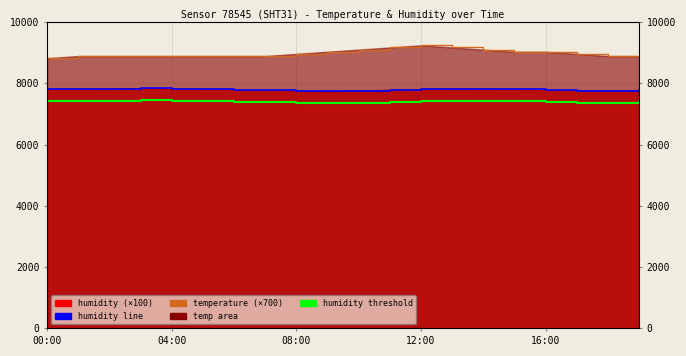

What is the average value of the temperature line series?

8981.0